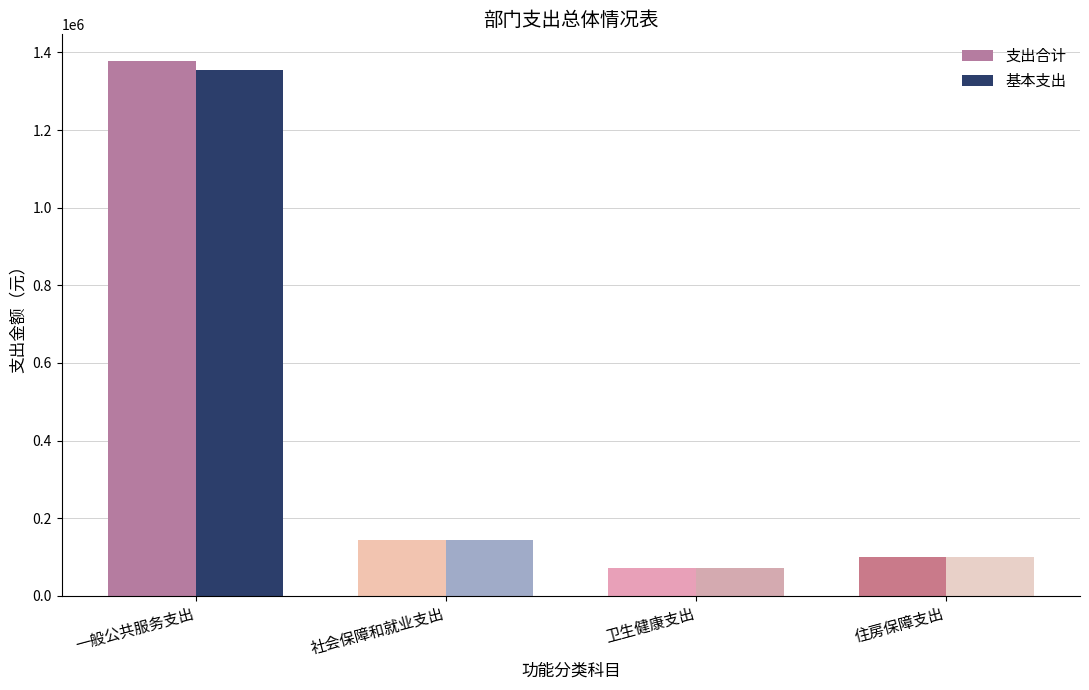

True or false: 基本支出 has a value of 100288.8 at 住房保障支出.

True